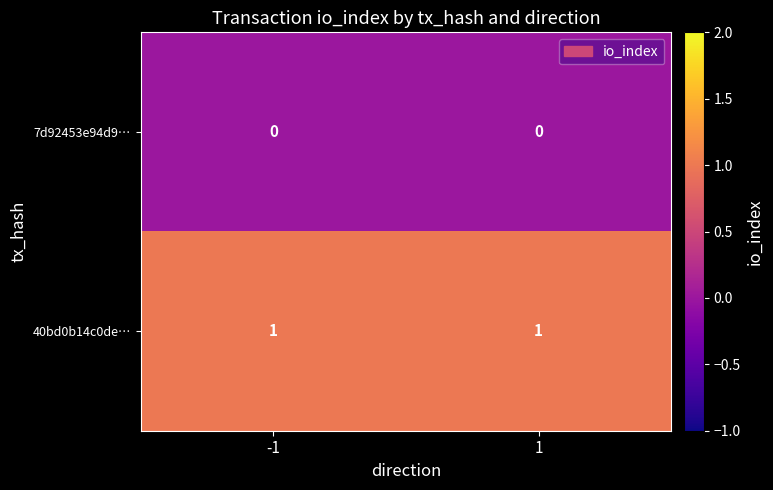

At 1, list the series in order from smallest to largest.

7d92453e94d9…, 40bd0b14c0de…